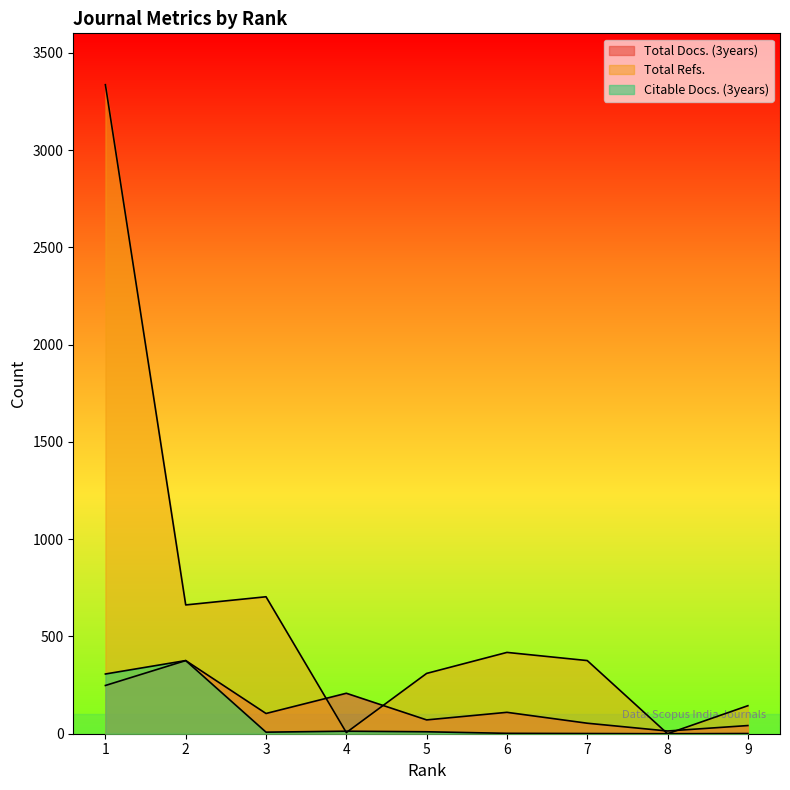

At which label does Total Docs. (3years) reach its minimum?

8